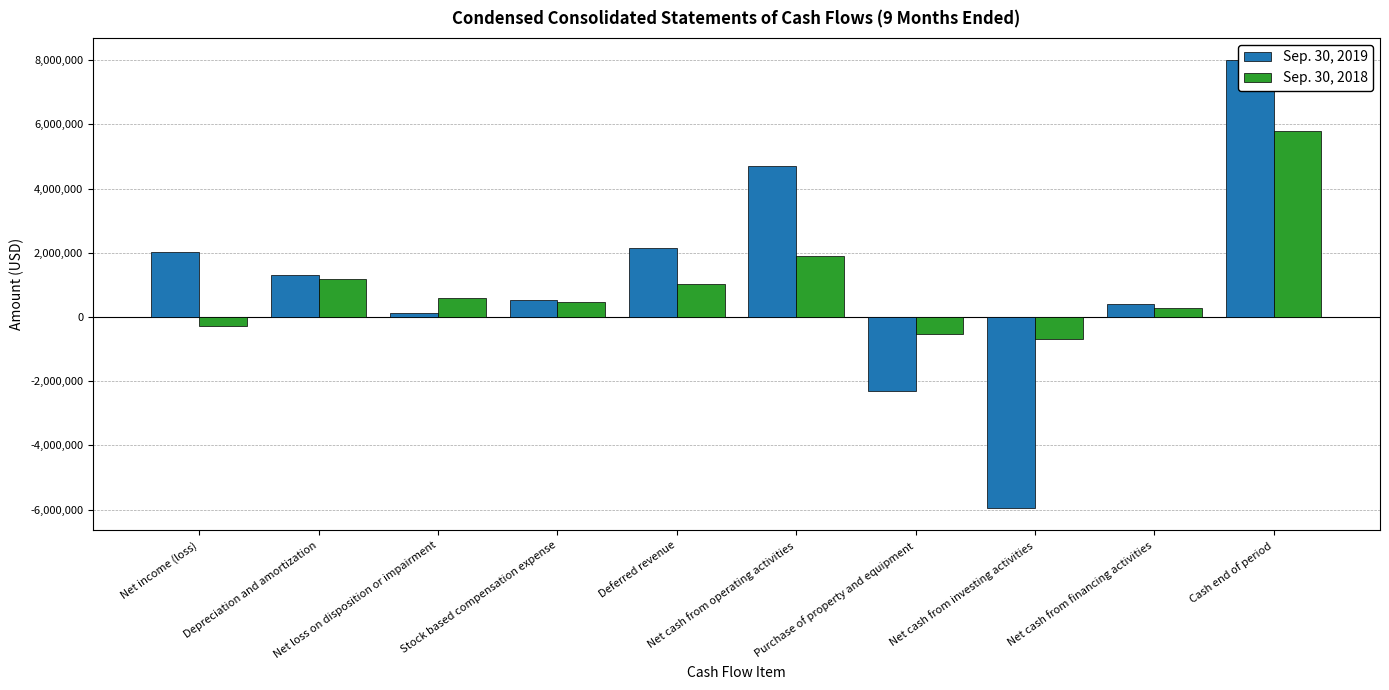

At Net cash from operating activities, list the series in order from smallest to largest.

Sep. 30, 2018, Sep. 30, 2019